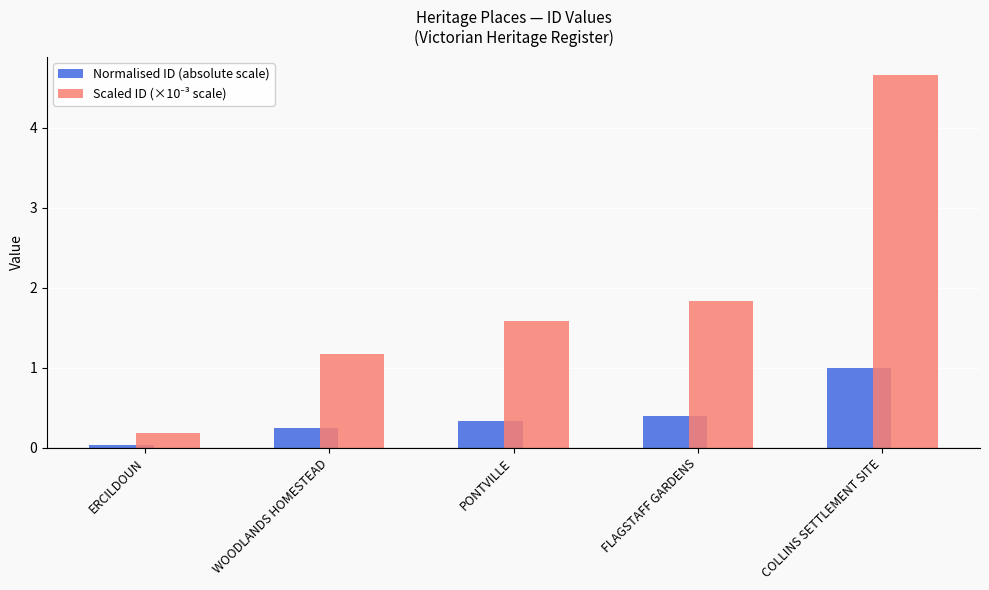

True or false: Normalised ID (absolute scale) has a value of 0.5 at PONTVILLE.

False